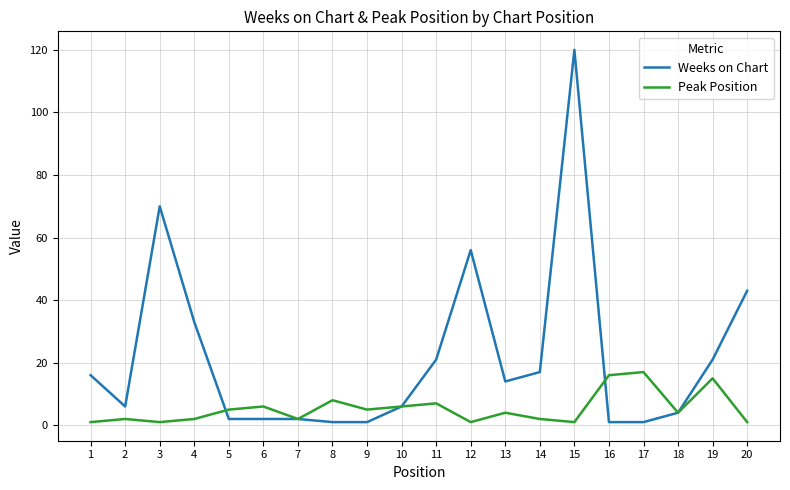

Which series has the widest spread of values?

Weeks on Chart